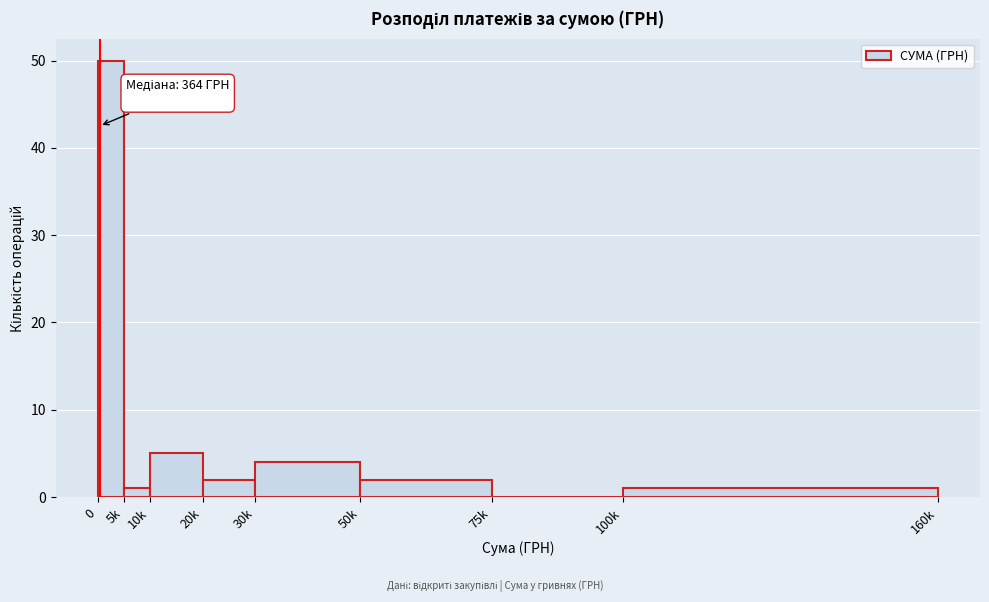

Reading right to left, transcribe all the data shown in this chart.

100k=1	75k=0	50k=2	30k=4	20k=2	10k=5	5k=1	0=50